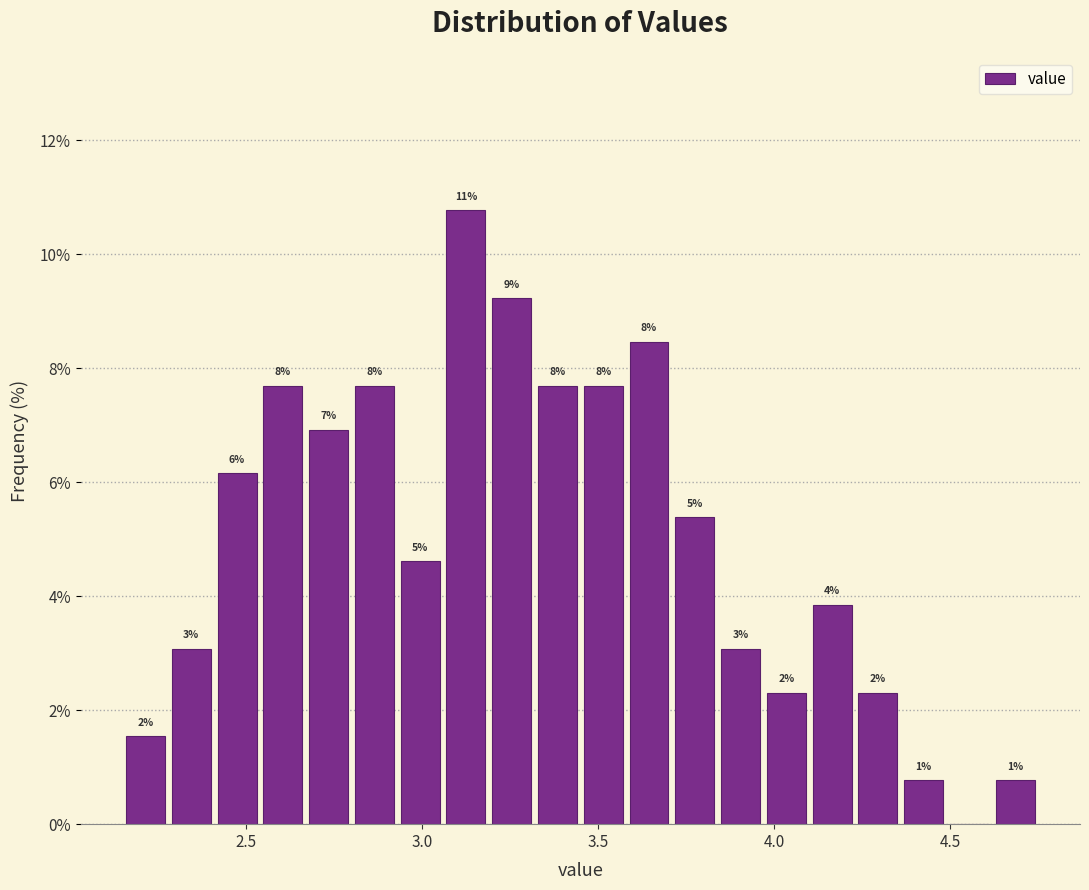

Around what value on the x-axis is the tallest bar? Give the approximate position of its centre, as read against the axis.

3.15